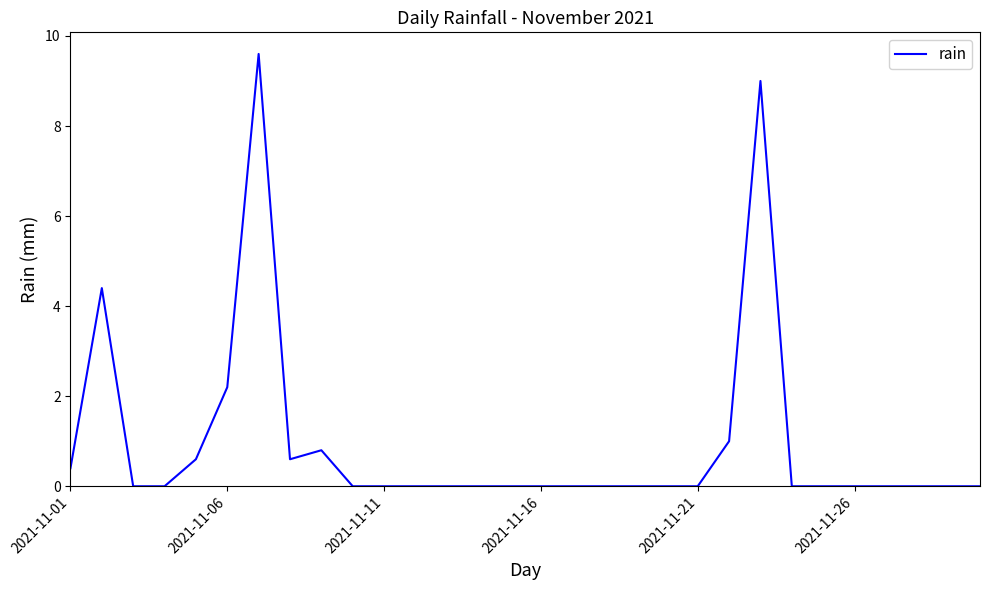

What is the greatest value displayed?

9.6